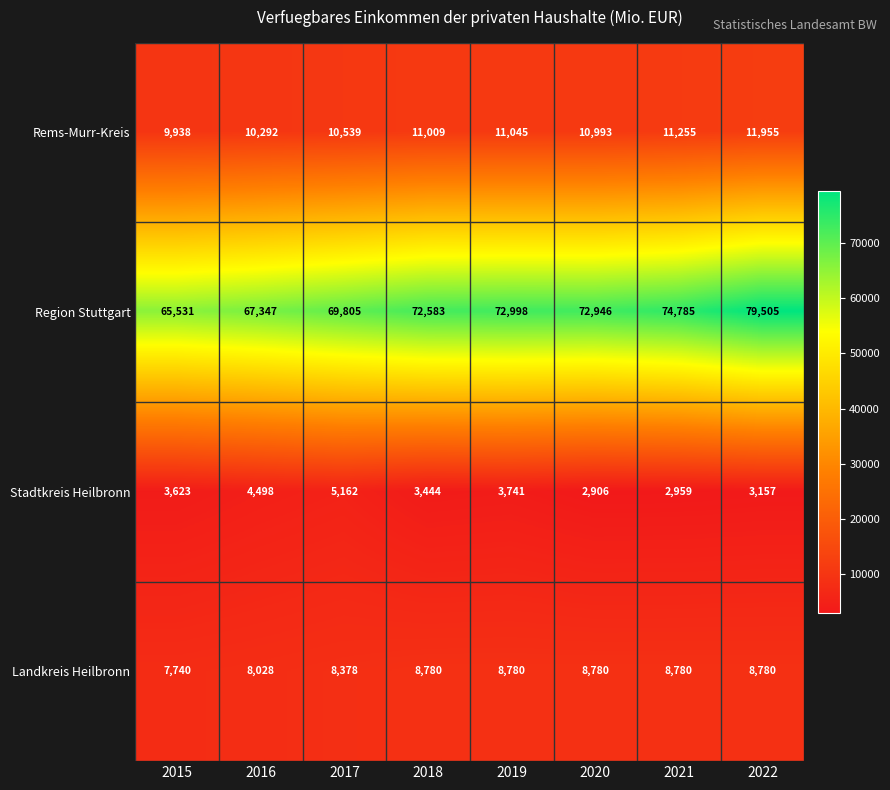

At how many categories does at least one series exceed 64029?

8